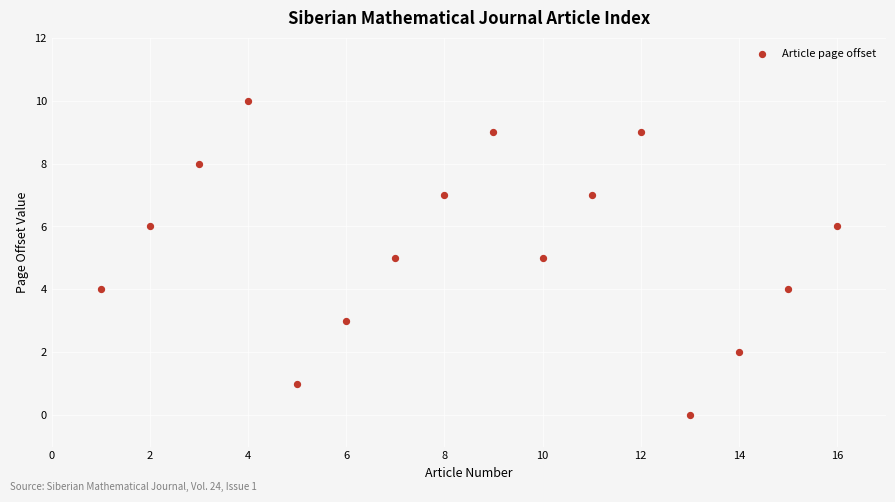

What is the range of X values (max minus min)?

15